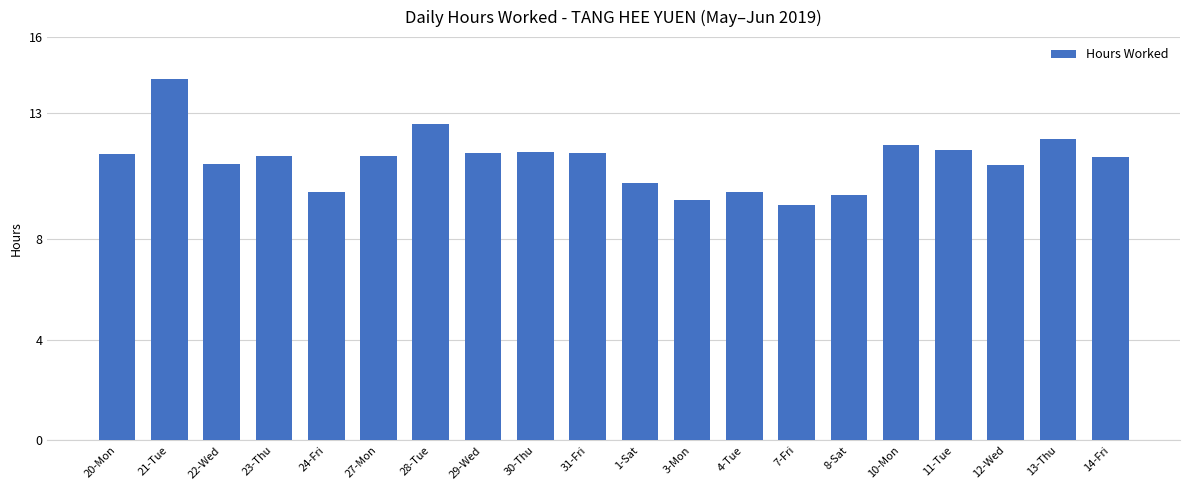

What is the label of the 18th bar from the right?

22-Wed